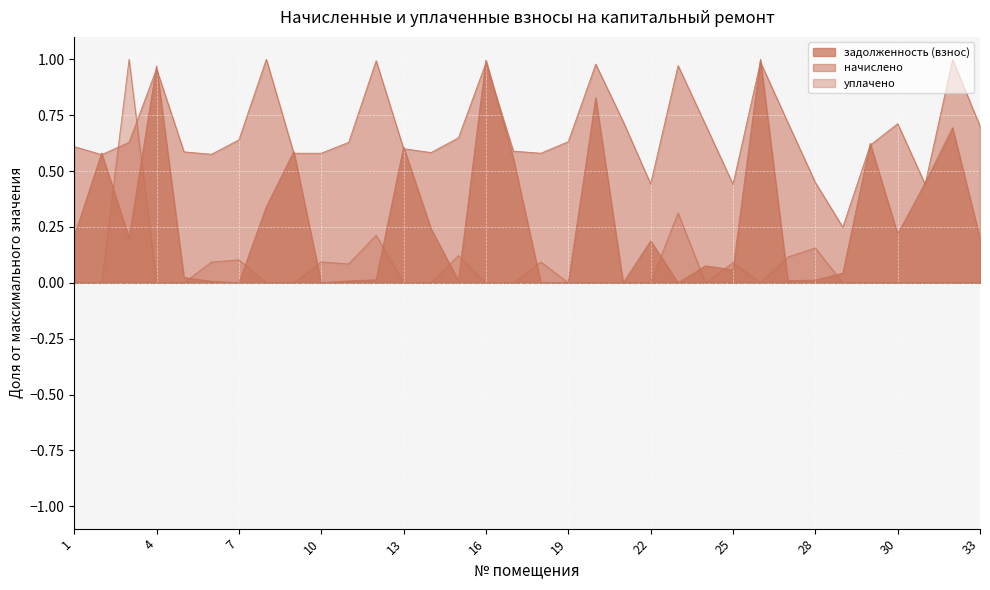

Rank the series by their average value, from lowest to highest.

уплачено, задолженность (взнос), начислено